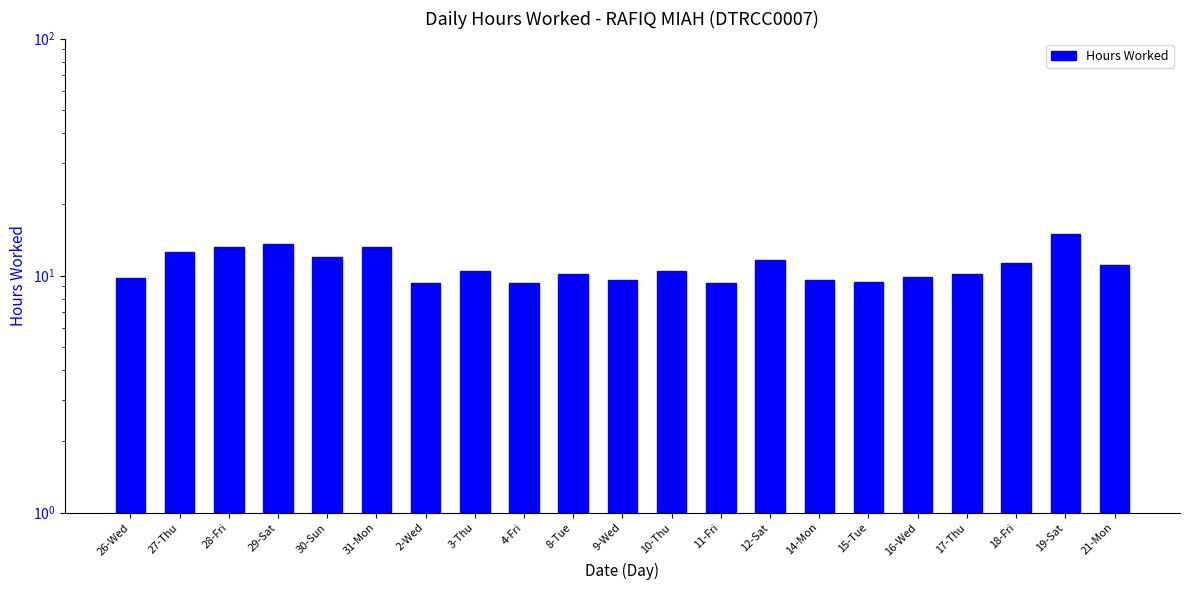

Approximately how many times larger is the value at 16-Wed compared to 27-Thu?

0.8